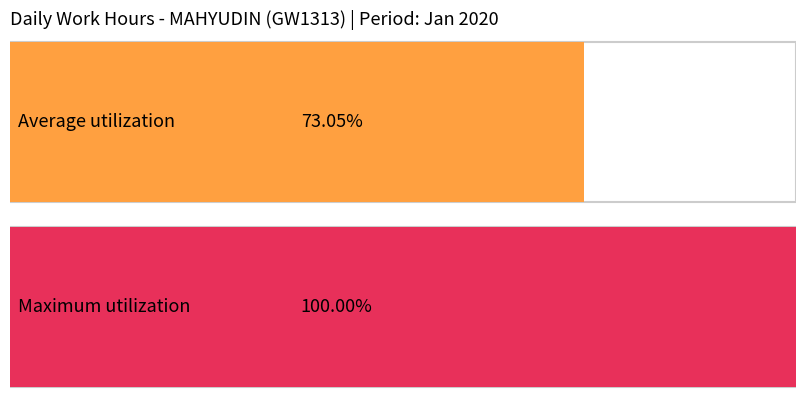

The Hours Worked series shows 18.8 at 6. True or false?

False